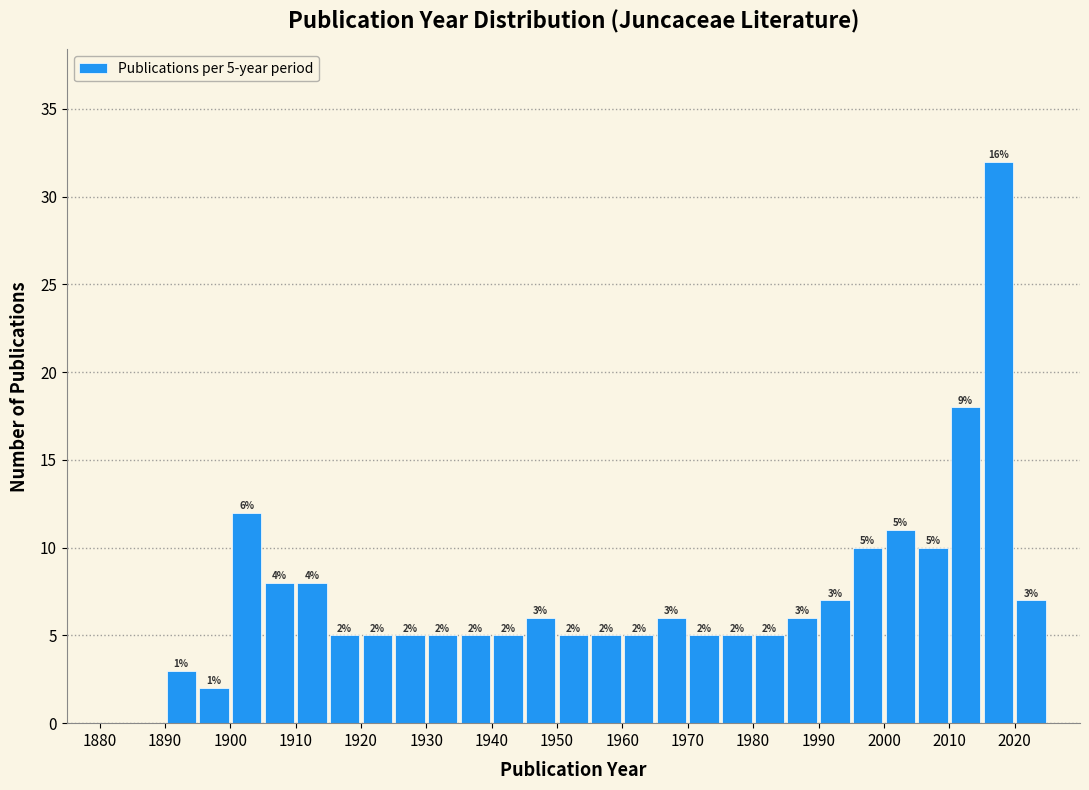

Which range on the x-axis has the tallest bar?

2015 to 2020